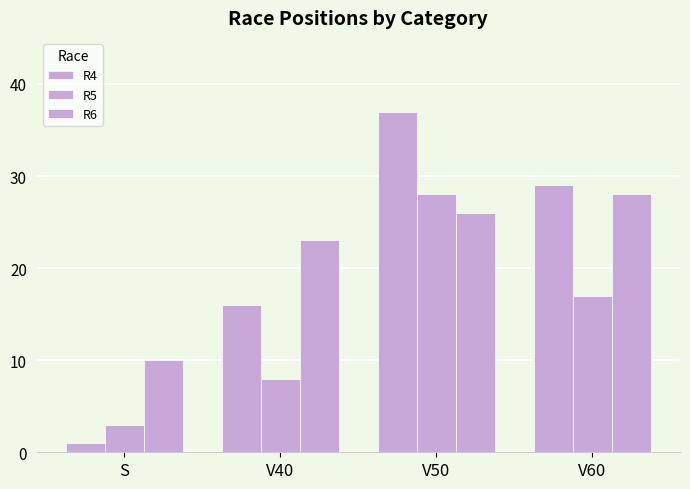

Does the chart contain any negative values?

No